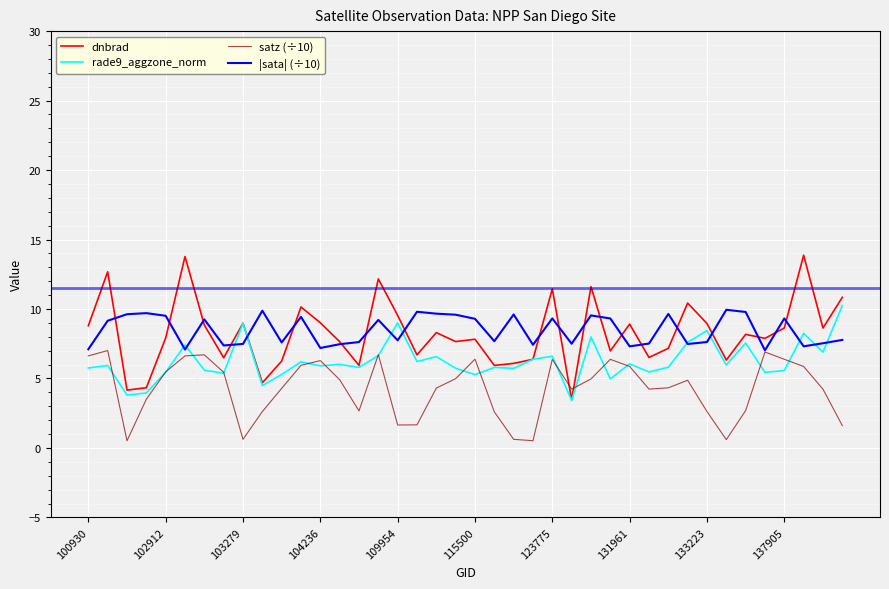

Which series has the widest spread of values?

dnbrad